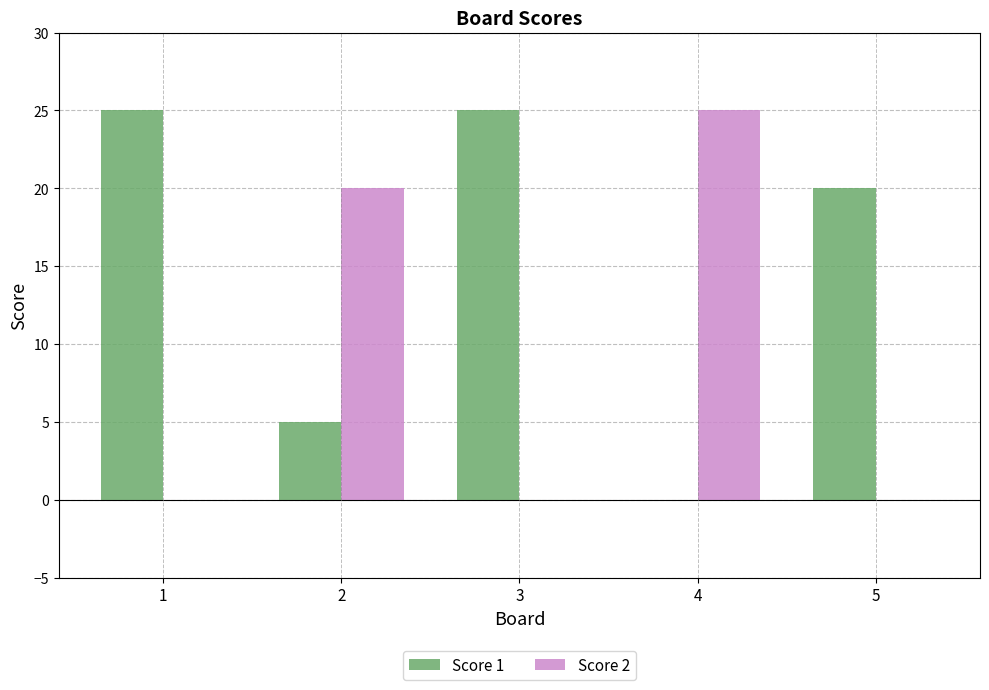

The value of Score 2 at 4 is 25. True or false?

True